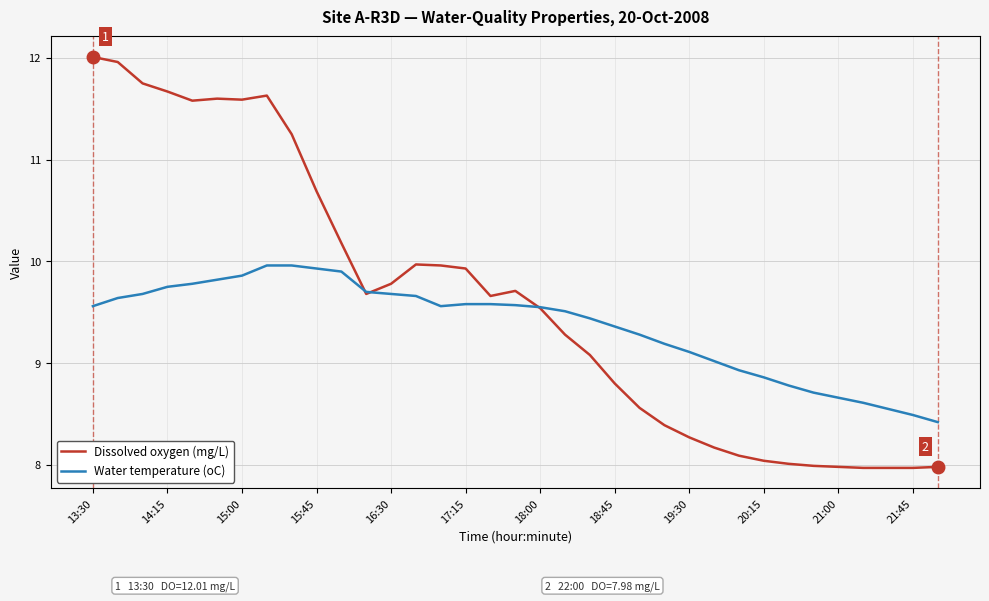

Which series has the largest total across all categories?

Dissolved oxygen (mg/L)